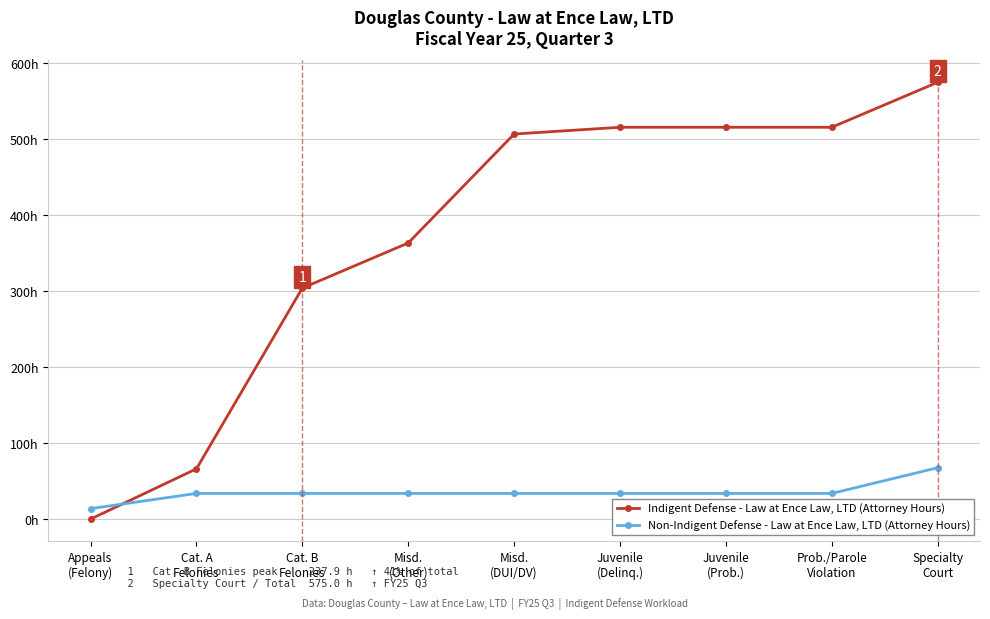

Between Cat. B
Felonies and Cat. A
Felonies, which is larger?

Cat. B
Felonies